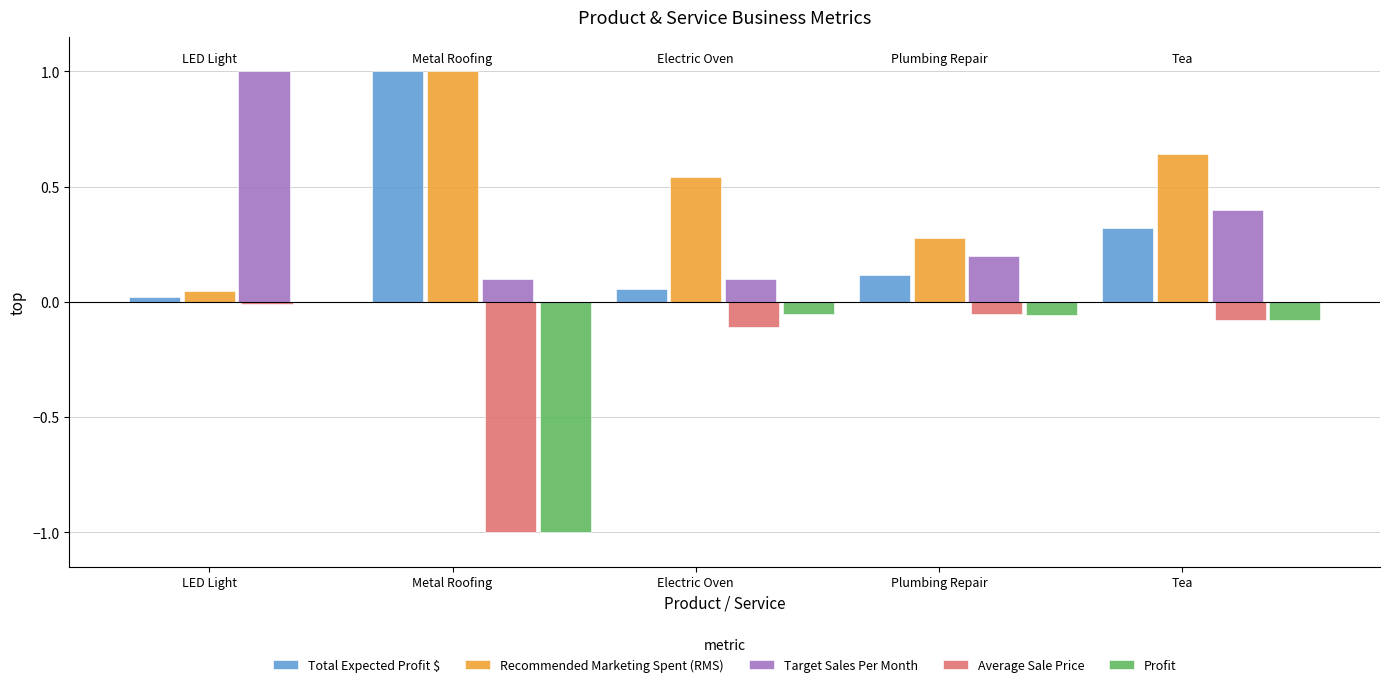

The Target Sales Per Month series shows 0.4 at Tea. True or false?

True